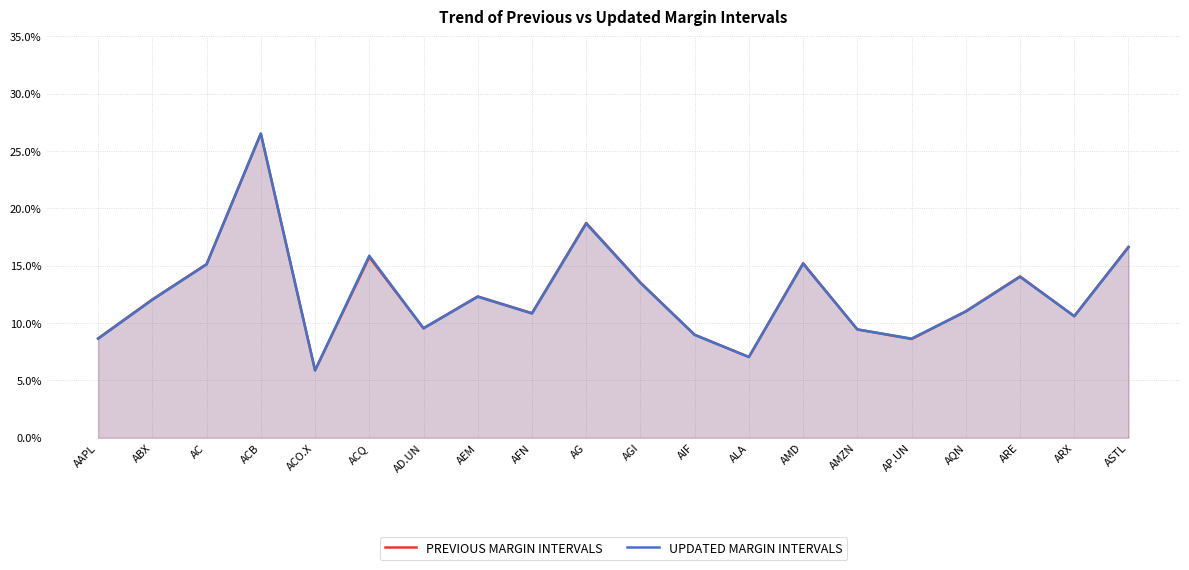

What is the total value across all series at AD.UN?

0.2